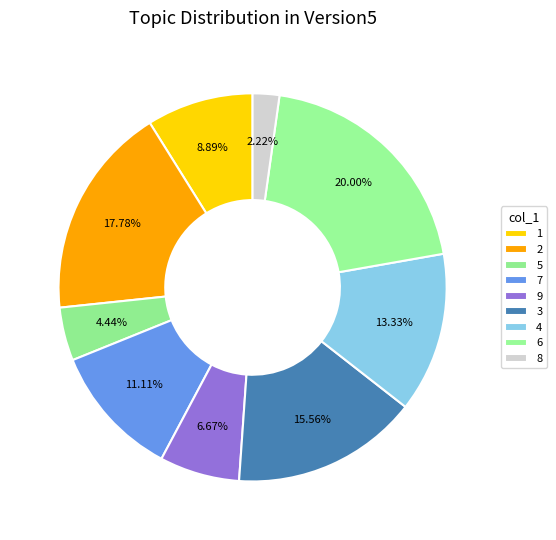

To the nearest percent, what portion does 8 represent?

2%